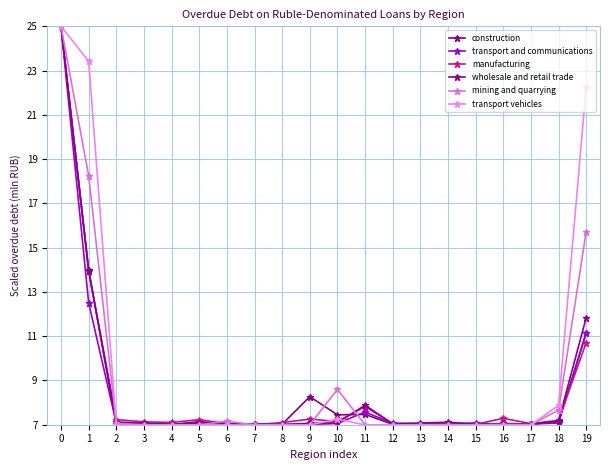

Which label corresponds to the smallest value in the chart?

2